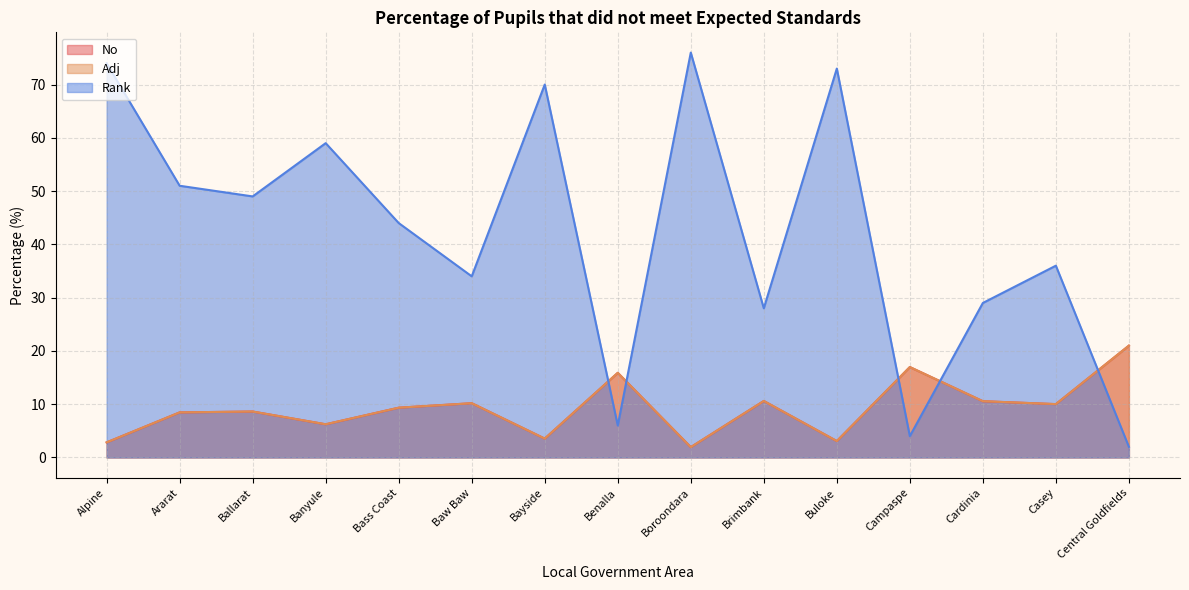

Reading left to right, extract all data points from this chart.

No: 2.8	8.5	8.6	6.2	9.3	10.2	3.5	15.9	1.9	10.6	3.1	17.0	10.6	10.0	21.0
Adj: 2.8	8.5	8.6	6.2	9.3	10.2	3.5	15.9	1.9	10.6	3.1	17.0	10.6	10.0	21.0
Rank: 74.0	51.0	49.0	59.0	44.0	34.0	70.0	6.0	76.0	28.0	73.0	4.0	29.0	36.0	2.0